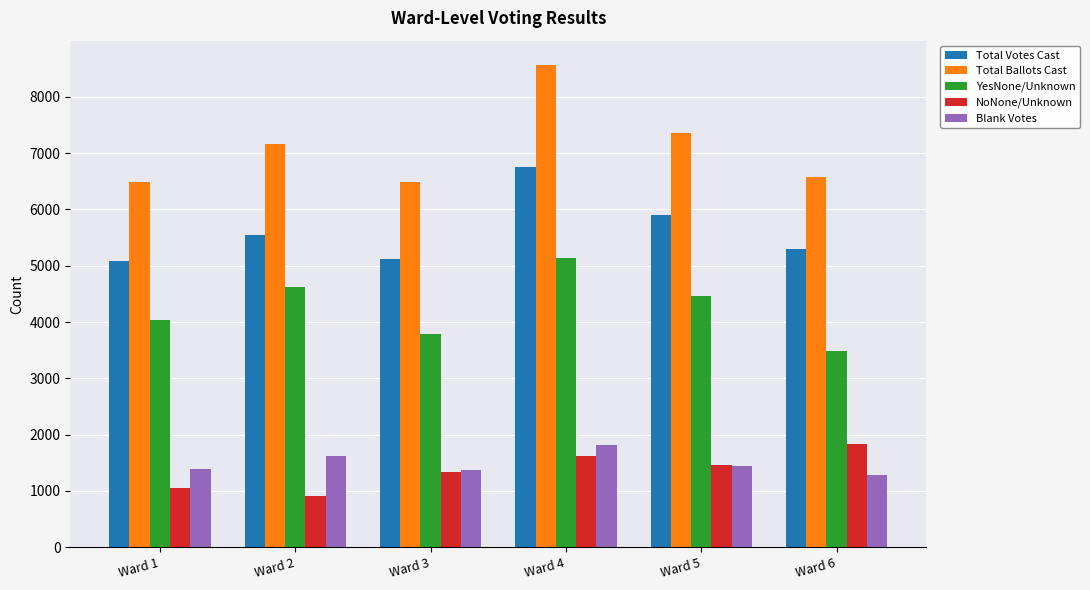

What is the minimum value for Total Ballots Cast?

6479